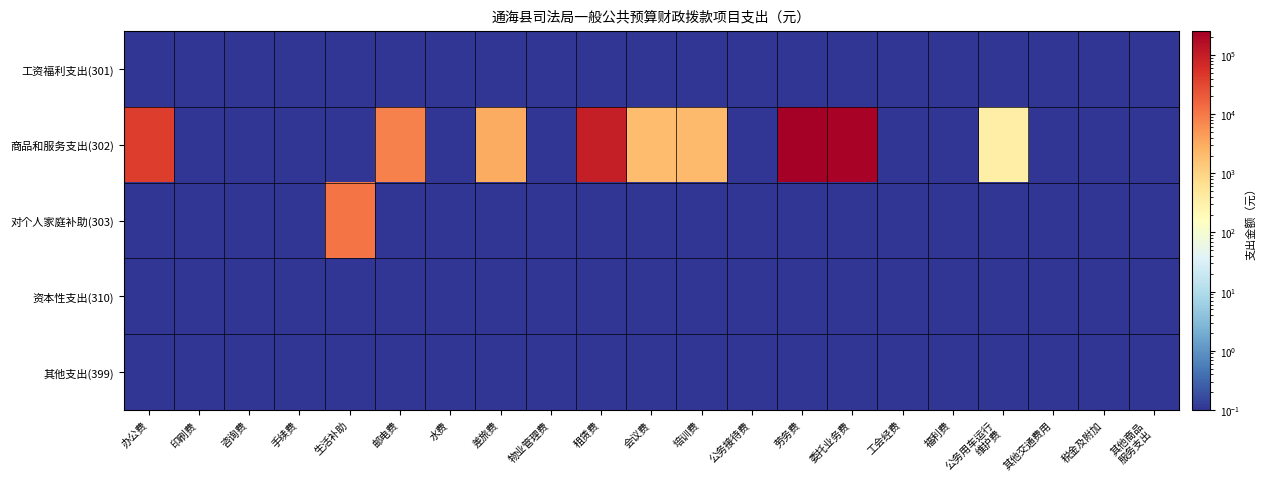

Reading right to left, transcribe all the data shown in this chart.

工资福利支出(301): 其他商品
服务支出=0.1	税金及附加=0.1	其他交通费用=0.1	公务用车运行
维护费=0.1	福利费=0.1	工会经费=0.1	委托业务费=0.1	劳务费=0.1	公务接待费=0.1	培训费=0.1	会议费=0.1	租赁费=0.1	物业管理费=0.1	差旅费=0.1	水费=0.1	邮电费=0.1	生活补助=0.1	手续费=0.1	咨询费=0.1	印刷费=0.1	办公费=0.1
商品和服务支出(302): 其他商品
服务支出=0.1	税金及附加=0.1	其他交通费用=0.1	公务用车运行
维护费=338.0	福利费=0.1	工会经费=0.1	委托业务费=223030.5	劳务费=254200.0	公务接待费=0.1	培训费=2054.0	会议费=1920.0	租赁费=96235.0	物业管理费=0.1	差旅费=3172.0	水费=0.1	邮电费=8109.0	生活补助=0.1	手续费=0.1	咨询费=0.1	印刷费=0.1	办公费=40927.8
对个人家庭补助(303): 其他商品
服务支出=0.1	税金及附加=0.1	其他交通费用=0.1	公务用车运行
维护费=0.1	福利费=0.1	工会经费=0.1	委托业务费=0.1	劳务费=0.1	公务接待费=0.1	培训费=0.1	会议费=0.1	租赁费=0.1	物业管理费=0.1	差旅费=0.1	水费=0.1	邮电费=0.1	生活补助=11142.0	手续费=0.1	咨询费=0.1	印刷费=0.1	办公费=0.1
资本性支出(310): 其他商品
服务支出=0.1	税金及附加=0.1	其他交通费用=0.1	公务用车运行
维护费=0.1	福利费=0.1	工会经费=0.1	委托业务费=0.1	劳务费=0.1	公务接待费=0.1	培训费=0.1	会议费=0.1	租赁费=0.1	物业管理费=0.1	差旅费=0.1	水费=0.1	邮电费=0.1	生活补助=0.1	手续费=0.1	咨询费=0.1	印刷费=0.1	办公费=0.1
其他支出(399): 其他商品
服务支出=0.1	税金及附加=0.1	其他交通费用=0.1	公务用车运行
维护费=0.1	福利费=0.1	工会经费=0.1	委托业务费=0.1	劳务费=0.1	公务接待费=0.1	培训费=0.1	会议费=0.1	租赁费=0.1	物业管理费=0.1	差旅费=0.1	水费=0.1	邮电费=0.1	生活补助=0.1	手续费=0.1	咨询费=0.1	印刷费=0.1	办公费=0.1